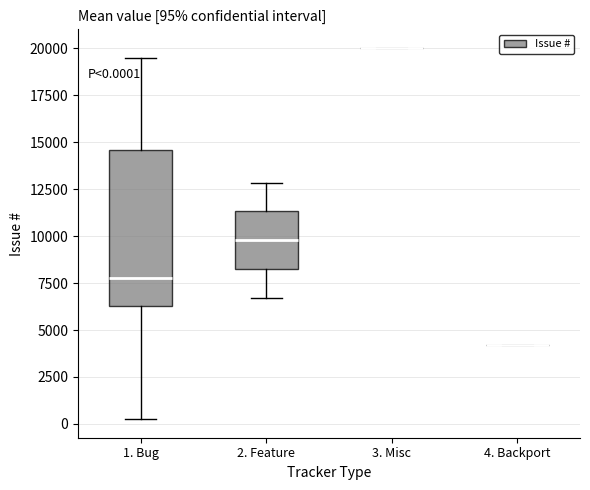

Which box is the tallest, from its lower edge to its upper edge?

1. Bug